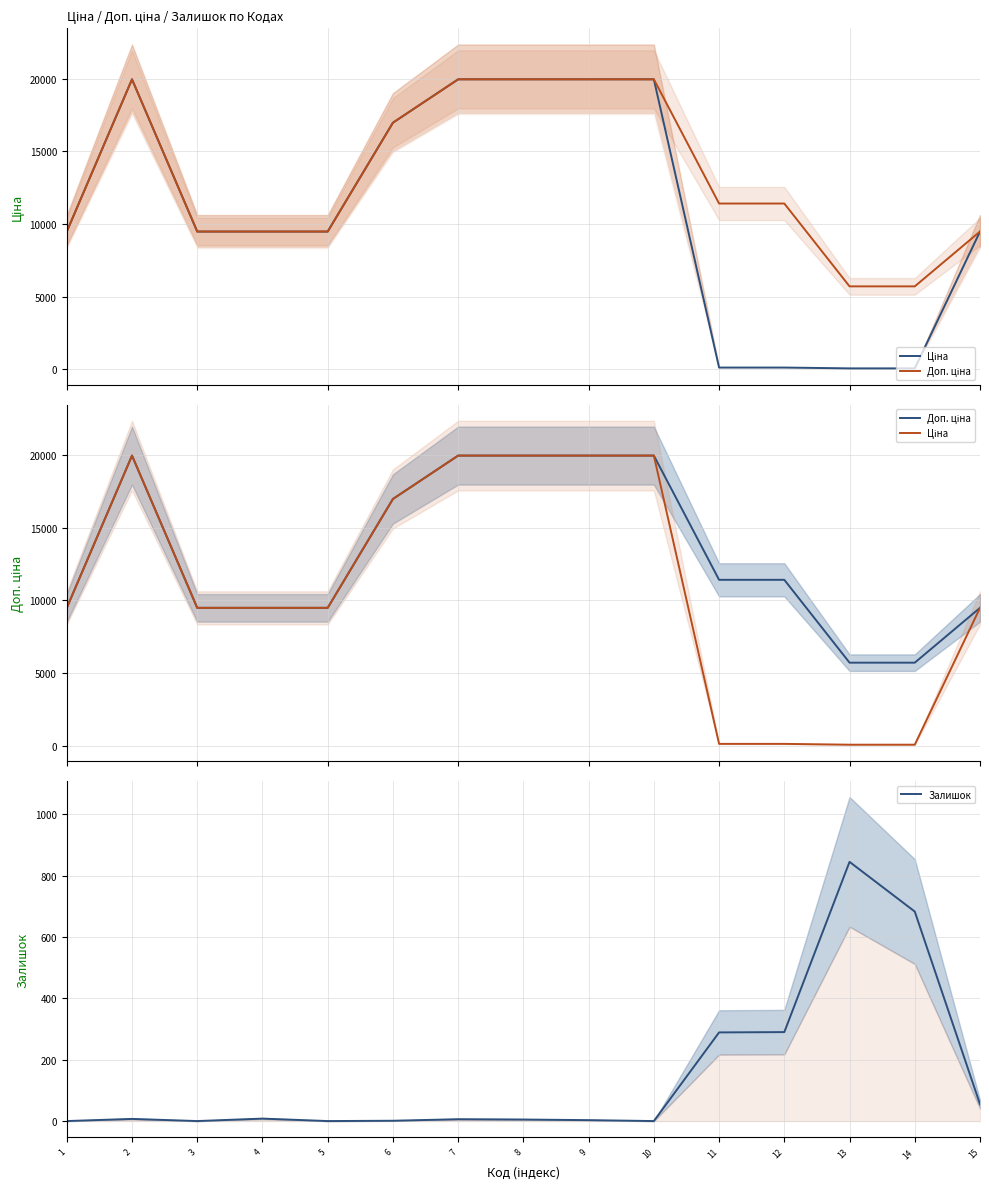

In Залишок, how many points are lower than both neighbors (excluding endpoints)?

3